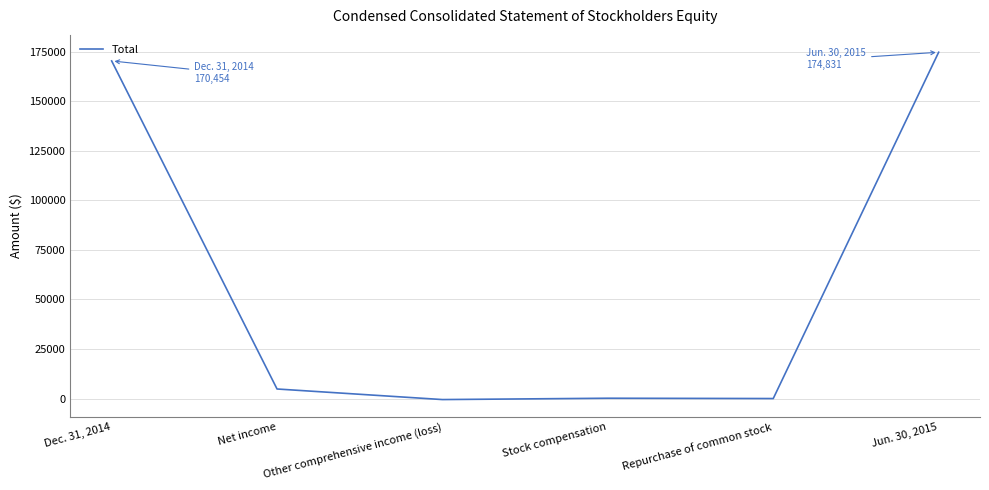

Rank the categories by value from lowest to highest.

Other comprehensive income (loss), Repurchase of common stock, Stock compensation, Net income, Dec. 31, 2014, Jun. 30, 2015